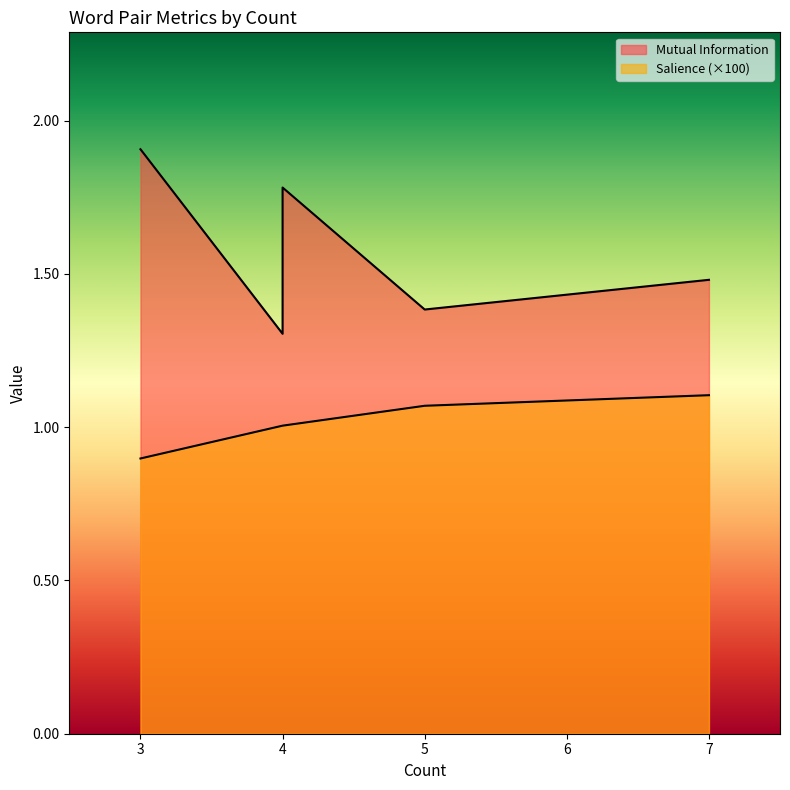

Which has a higher value, 3 or 3?

3